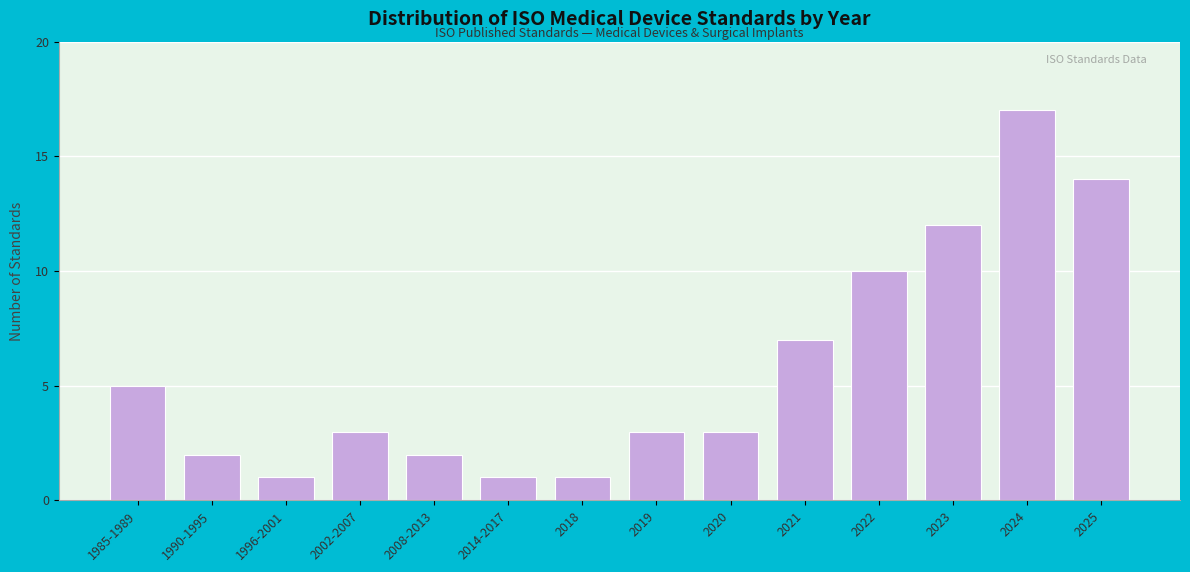

Reading left to right, transcribe all the data shown in this chart.

5	2	1	3	2	1	1	3	3	7	10	12	17	14